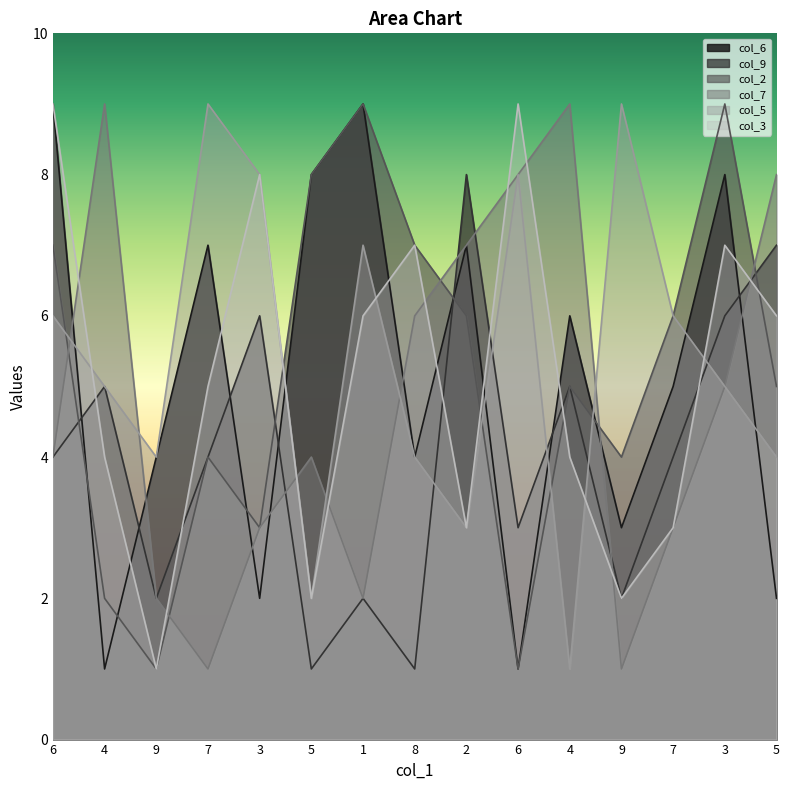

What is the minimum value shown in the chart?

1